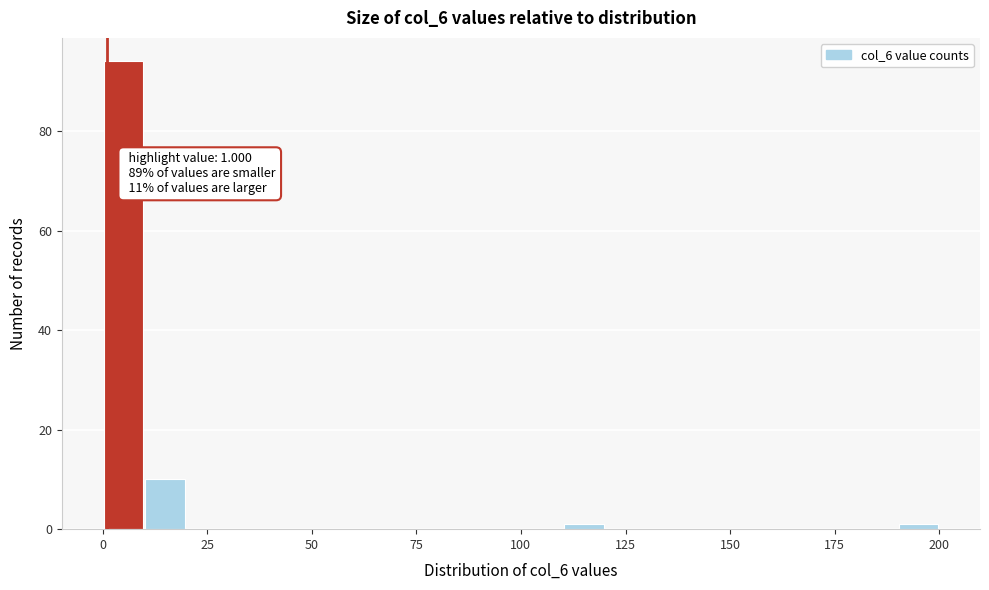

Around what value on the x-axis is the tallest bar? Give the approximate position of its centre, as read against the axis.

5